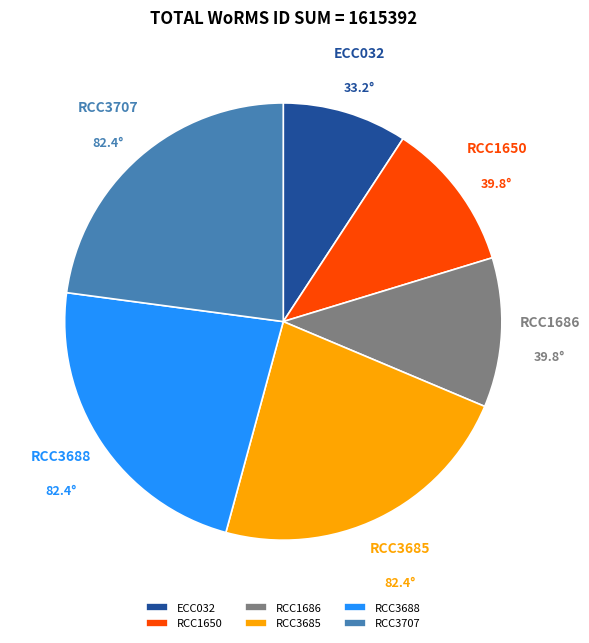

Is the sum of RCC3707 and ECC032 greater than half?

No